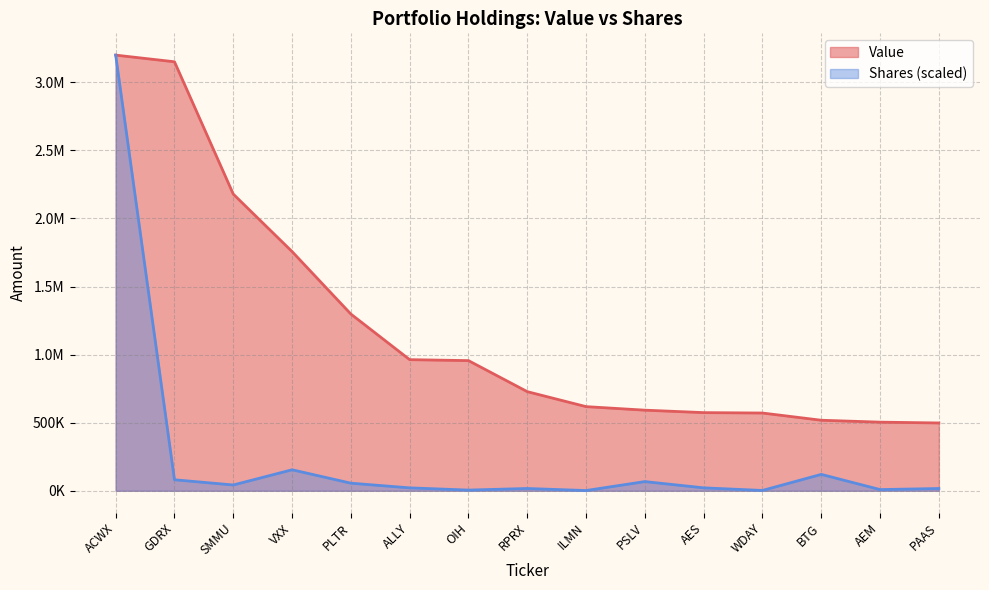

True or false: Shares and Value intersect in this chart.

False